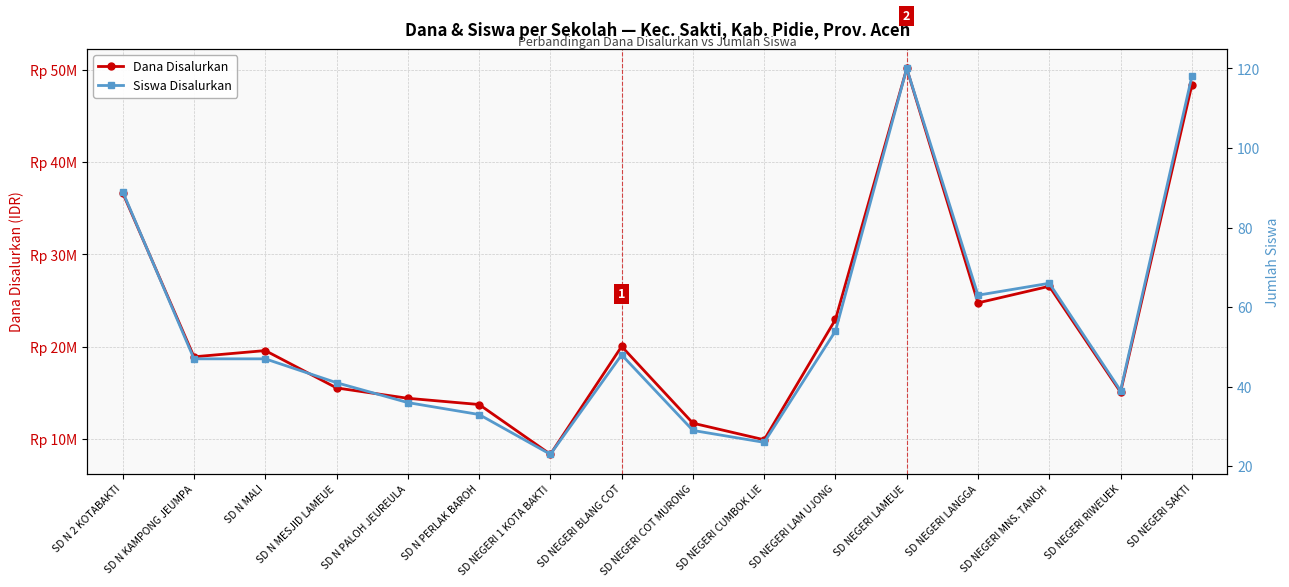

What is the smallest value displayed?

23